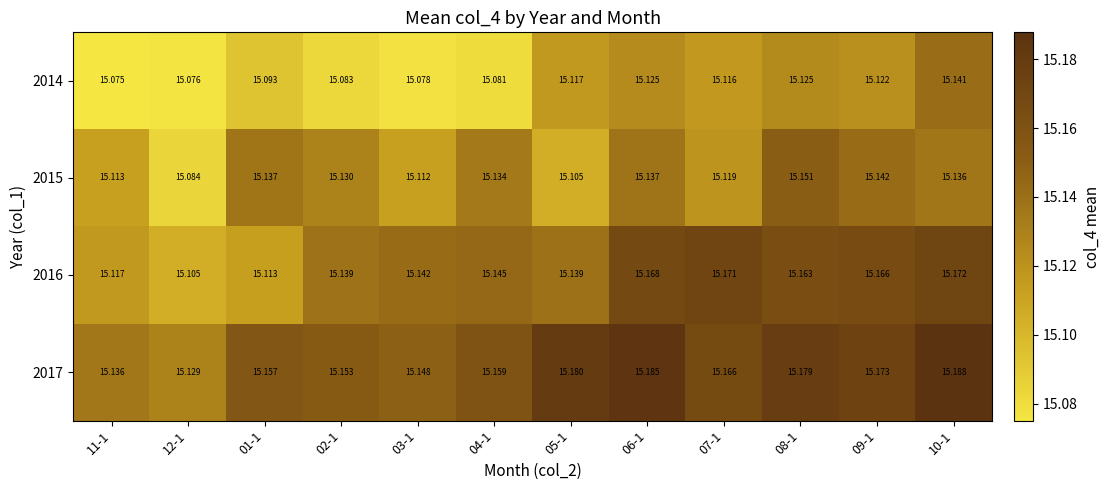

What is the greatest value displayed?

15.2